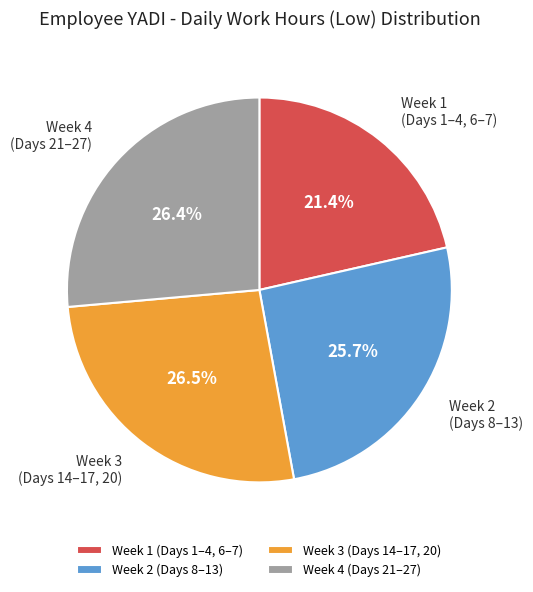

Between Week 4 (Days 21–27) and Week 2 (Days 8–13), which is larger?

Week 4 (Days 21–27)